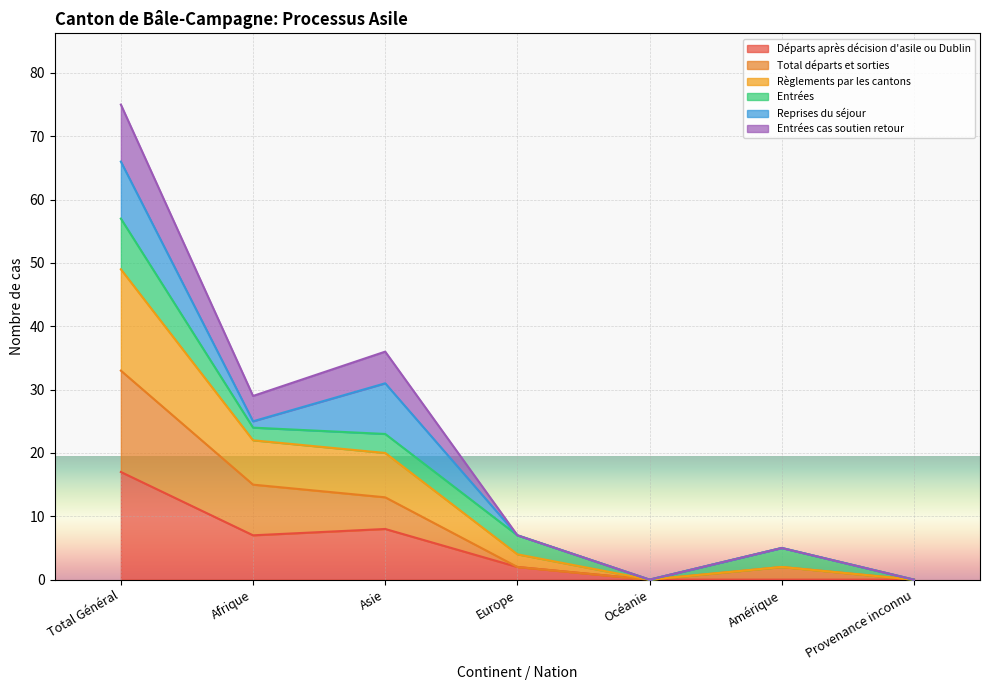

True or false: Départs après décision d'asile ou Dublin and Règlements par les cantons intersect in this chart.

False